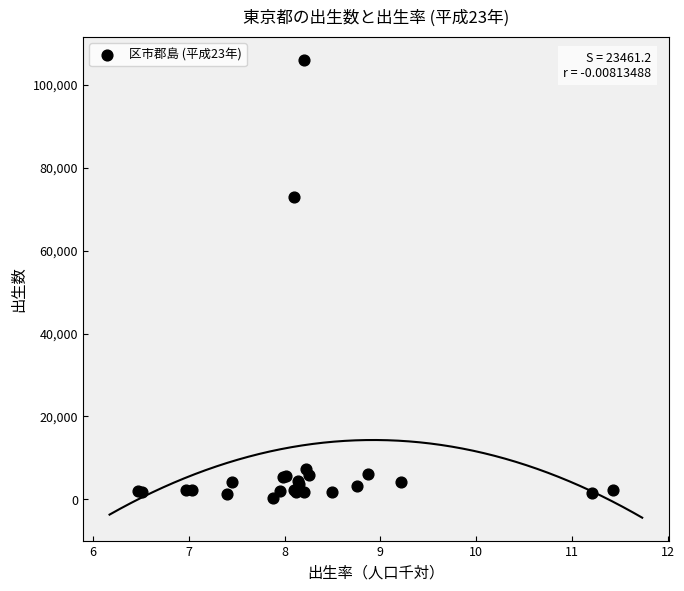

What Y value in the scatter plot is closest to 53201?

72995